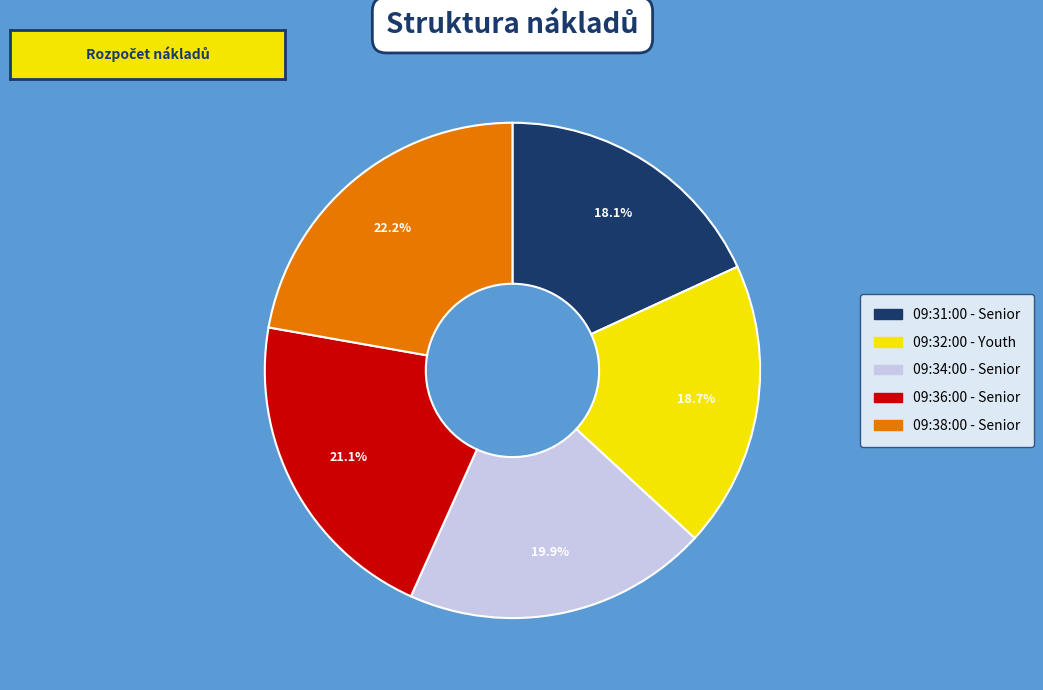

To the nearest percent, what is the average slice percentage?

20%